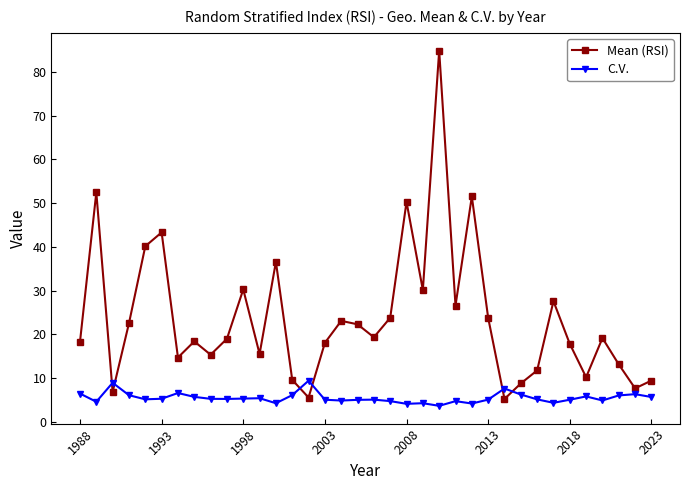

What is the maximum value shown in the chart?

84.9